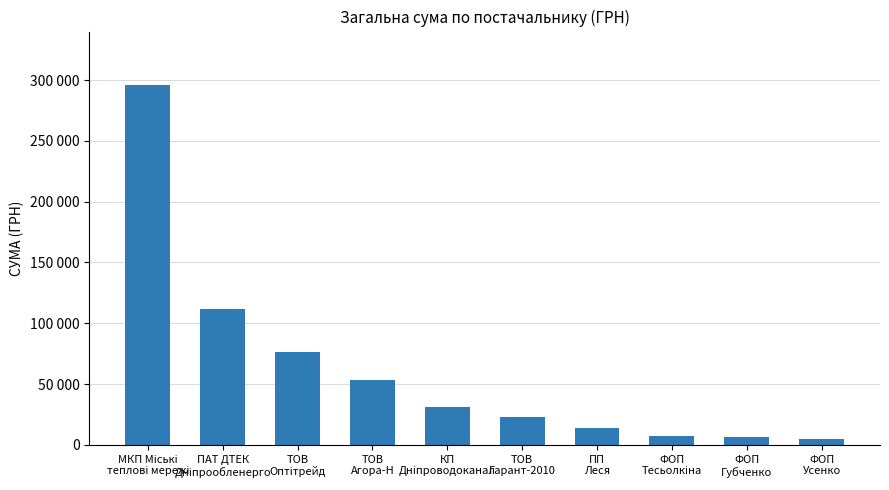

List the labels in order of value, smallest first.

ФОП
Усенко, ФОП
Губченко, ФОП
Тесьолкіна, ПП
Леся, ТОВ
Гарант-2010, КП
Дніпроводоканал, ТОВ
Агора-Н, ТОВ
Оптітрейд, ПАТ ДТЕК
Дніпрообленерго, МКП Міські
теплові мережі